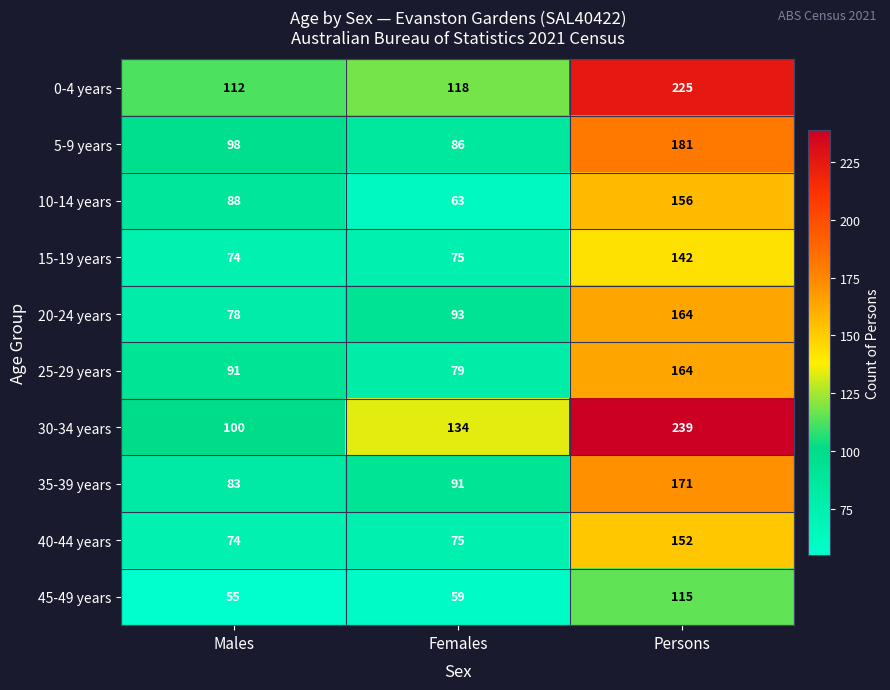

What is the difference between the highest and lowest values at Females?

75